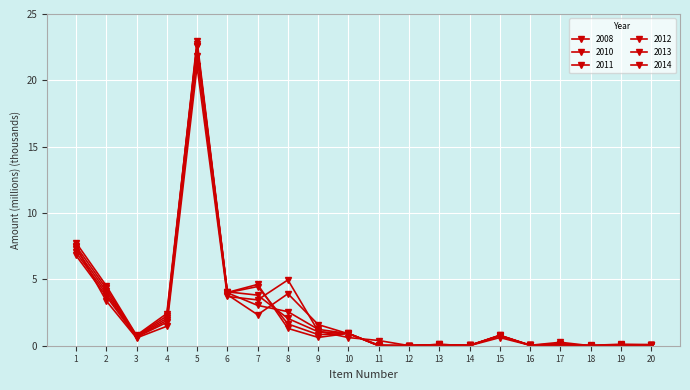

How many categories are shown in the chart?

20